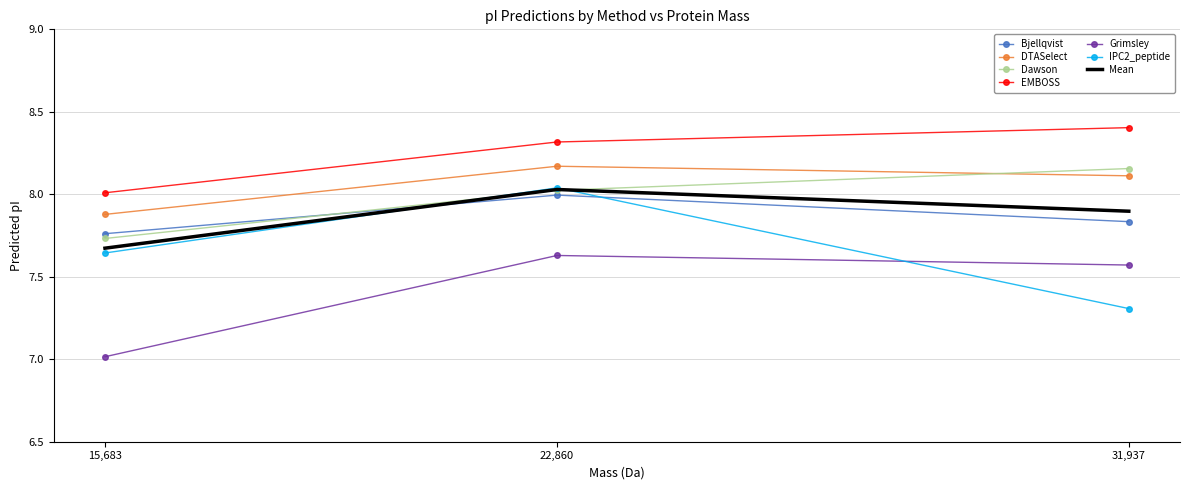

What position from the left is 22,860?

2